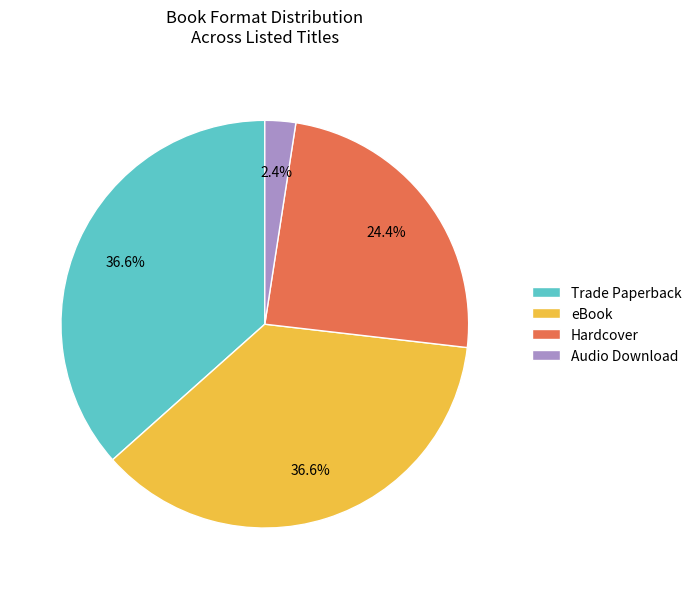

Does any single category account for the majority?

No